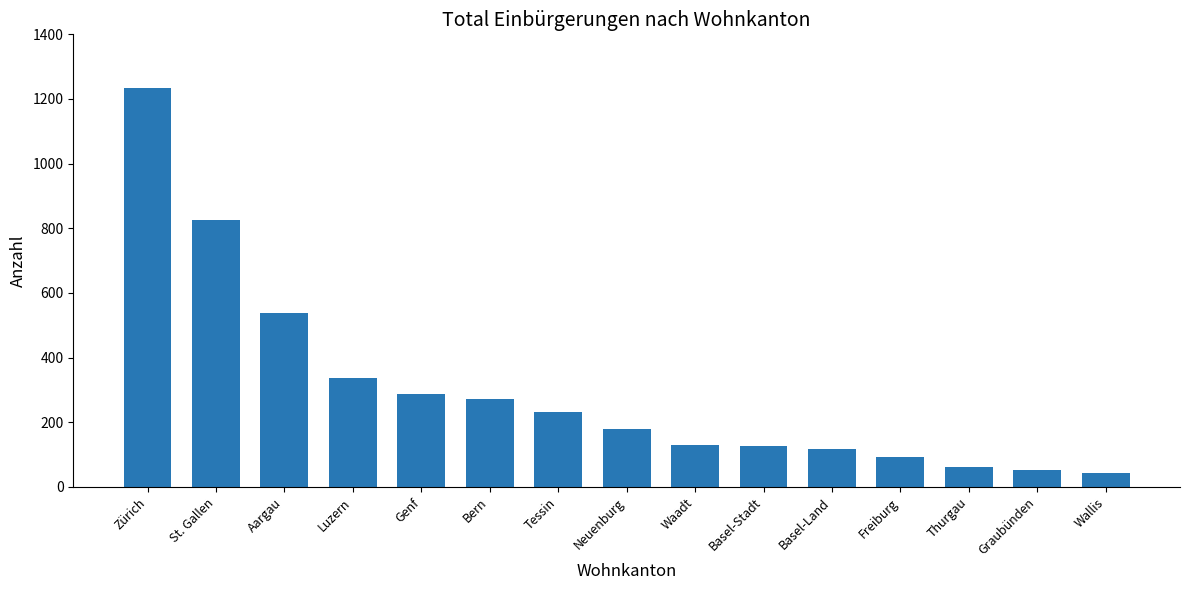

What is the maximum value shown in the chart?

1233